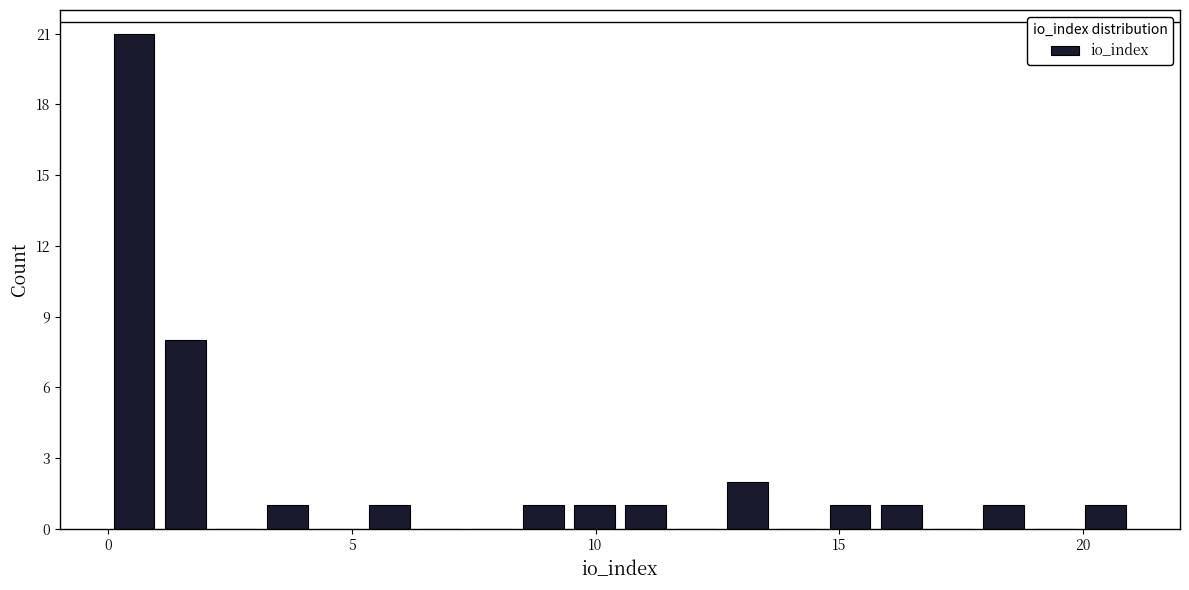

Read against the x-axis, roughly where is the centre of the tallest bar?

0.5